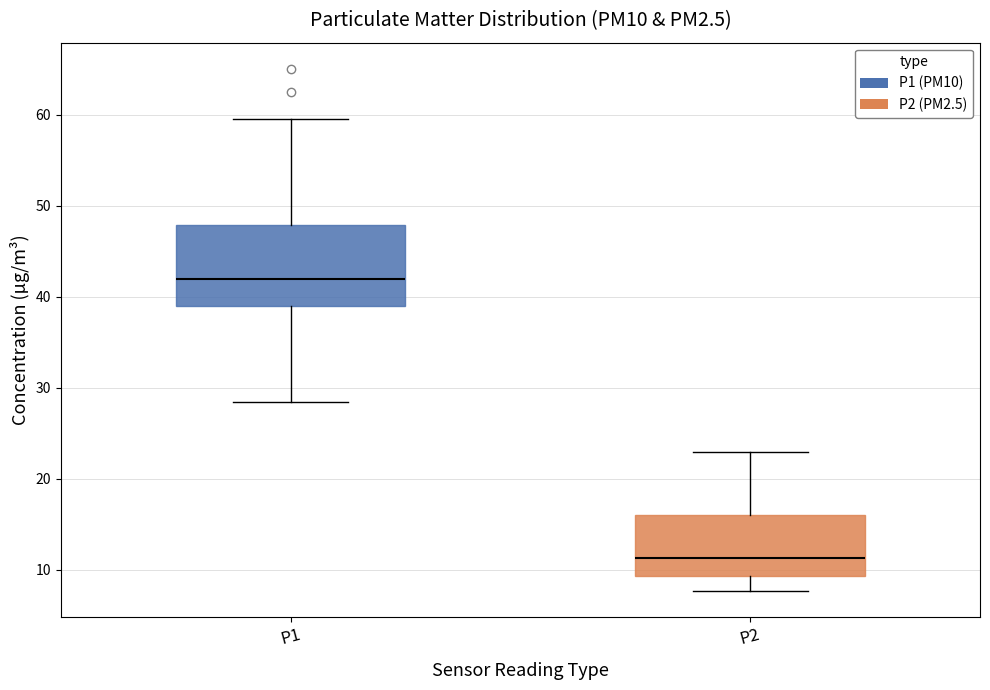

Where is the upper edge of the box for P1 on the y-axis? The values are not printed on the chart, so give them approximately, as read against the axis.

48